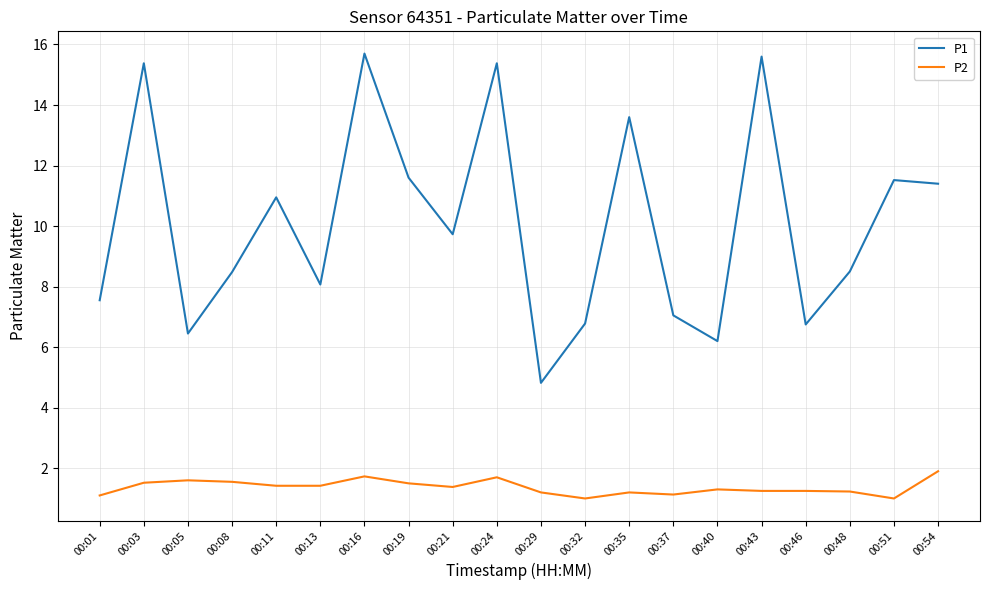

How many series are shown in this chart?

2